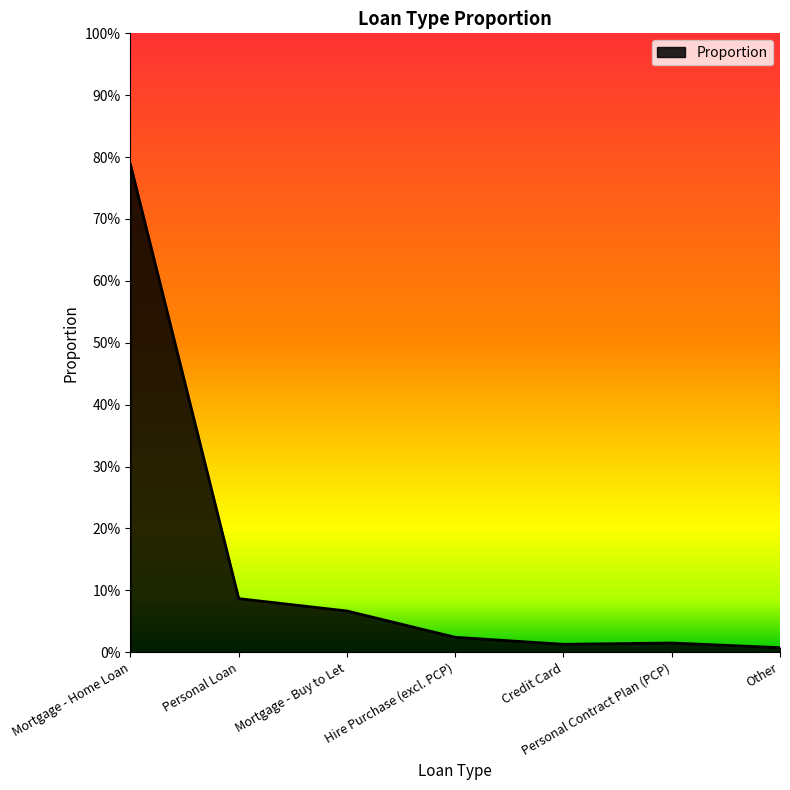

True or false: the data shows 0.0 at Hire Purchase (excl. PCP).

False